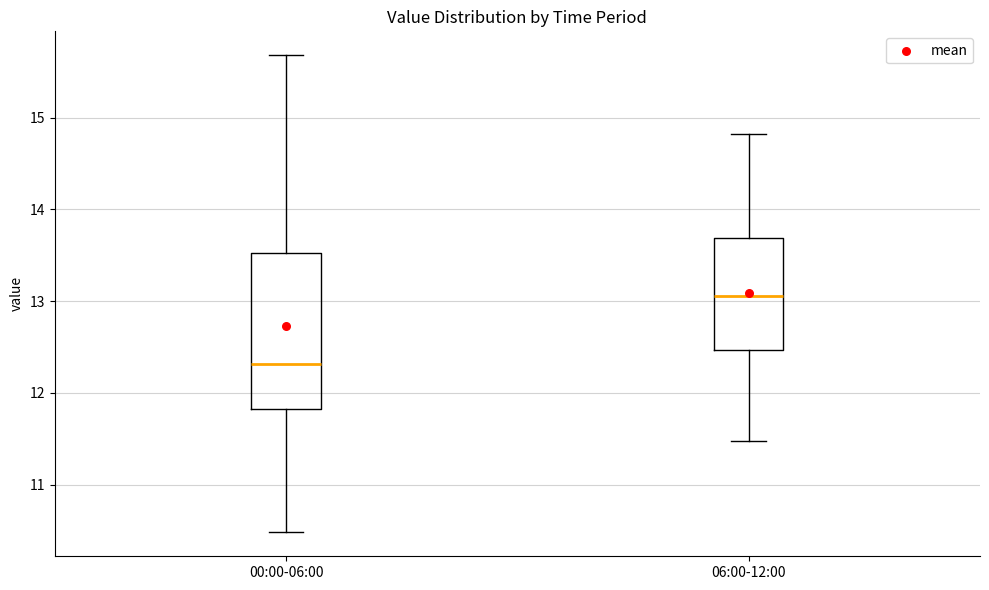

Reading left to right, read every box against the y-axis: the position of its median line, the range the box covers, and the ends of its whiskers. The values are not printed on the chart, so give them approximately, as read against the axis.

00:00-06:00: median 12.3, box 11.8 to 13.5, whiskers 10.5 to 15.7
06:00-12:00: median 13.1, box 12.5 to 13.7, whiskers 11.5 to 14.8